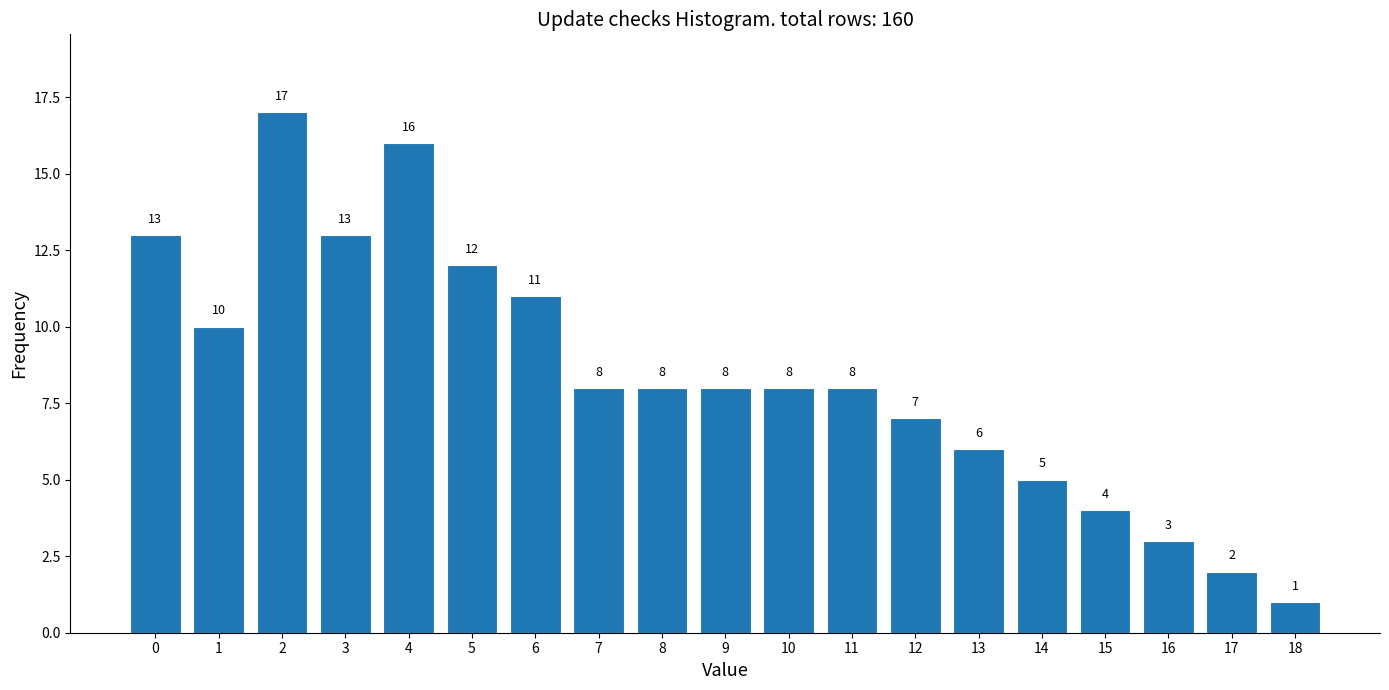

Reading left to right, what are all the values shown in this chart?

0=13	1=10	2=17	3=13	4=16	5=12	6=11	7=8	8=8	9=8	10=8	11=8	12=7	13=6	14=5	15=4	16=3	17=2	18=1